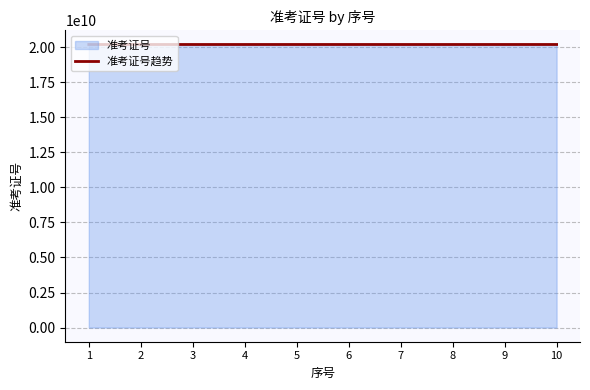

How many series are shown in this chart?

1